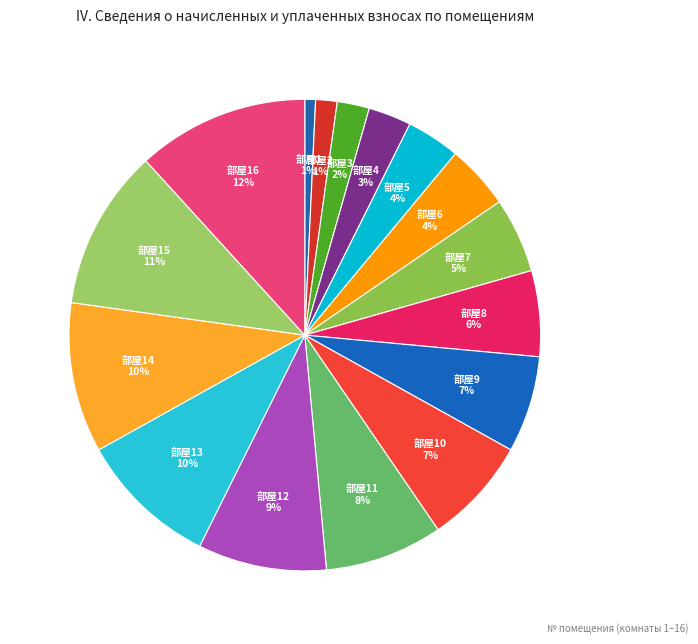

Combined, do 部屋3 and 部屋15 account for over 50%?

No